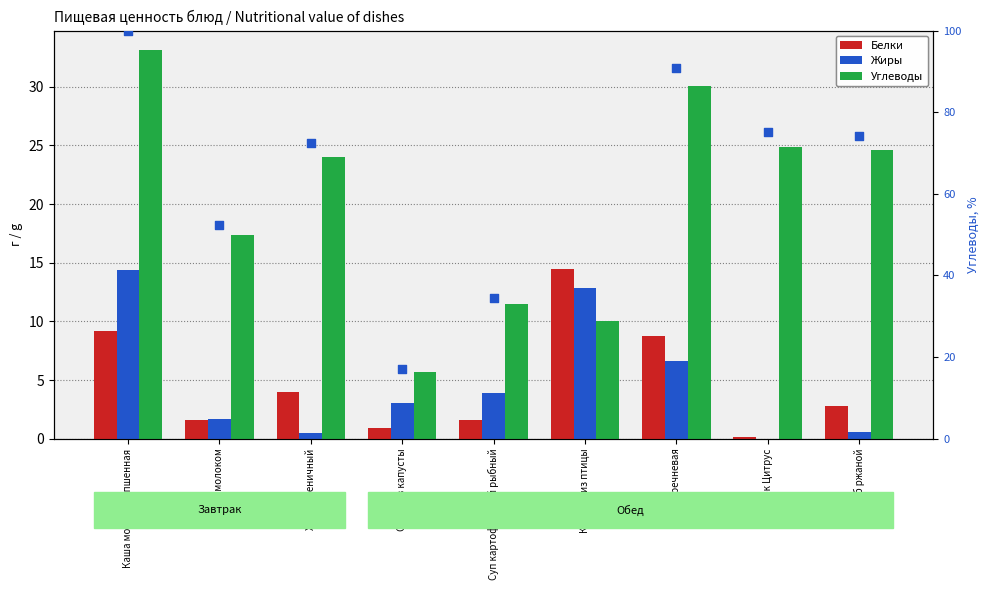

Which series has the largest total across all categories?

Углеводы (% от макс.)